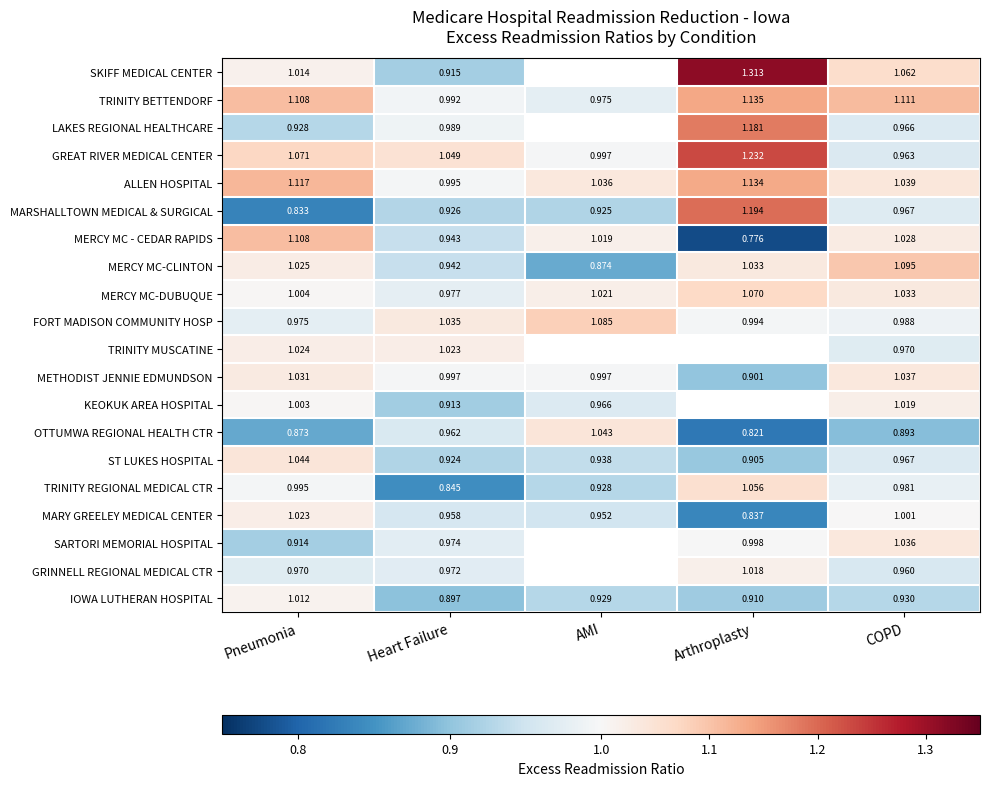

Is it true that OTTUMWA REGIONAL HEALTH CTR equals 0.9 at COPD?

True